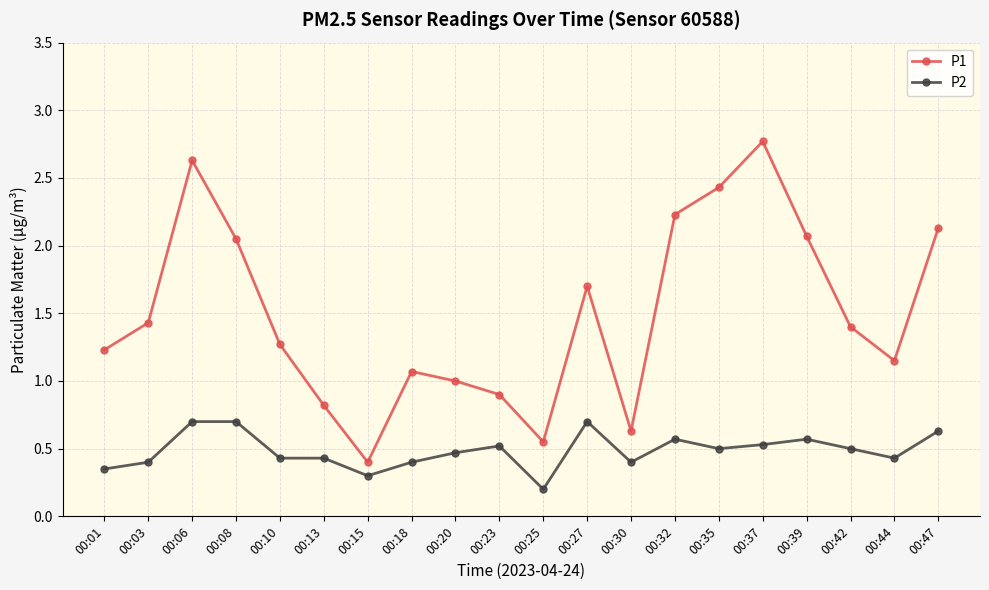

At 00:08, list the series in order from largest to smallest.

P1, P2